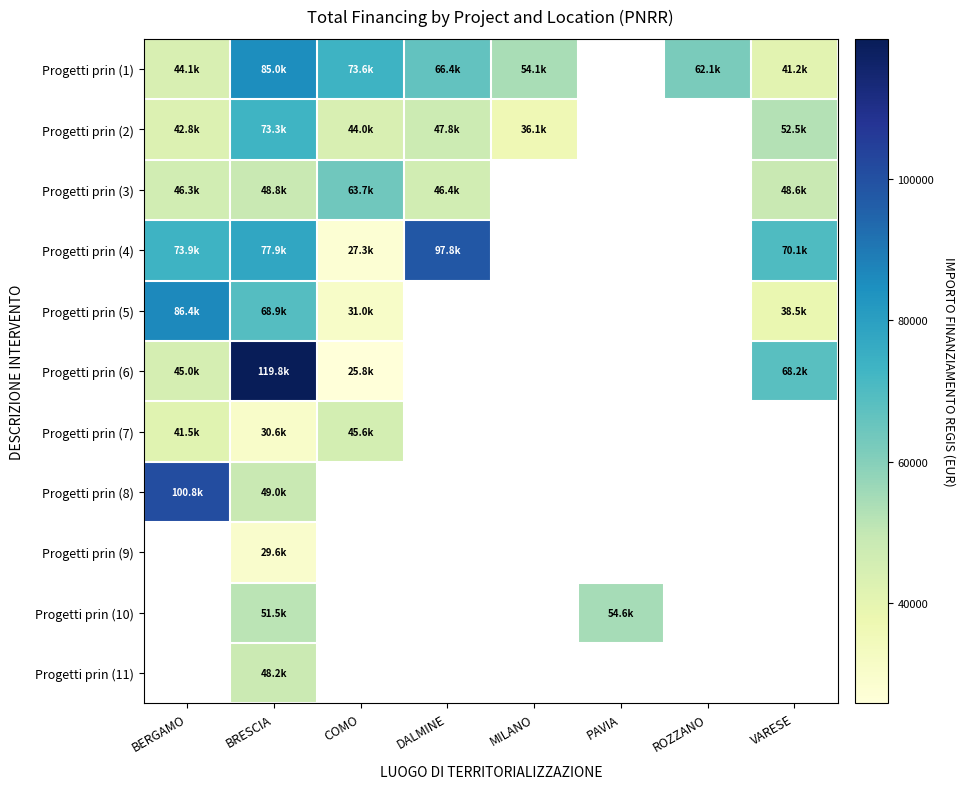

How many distinct data groups are displayed?

11